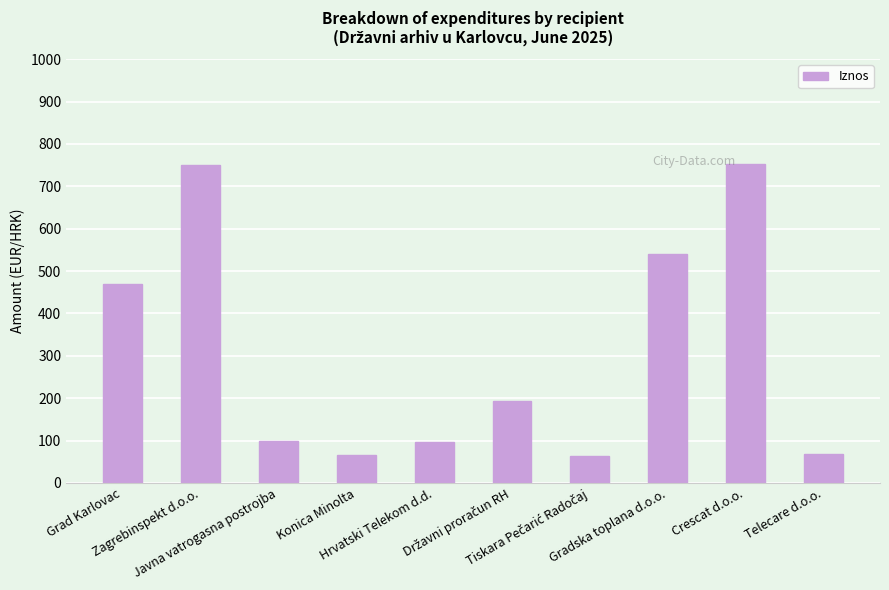

What is the greatest value displayed?

753.5